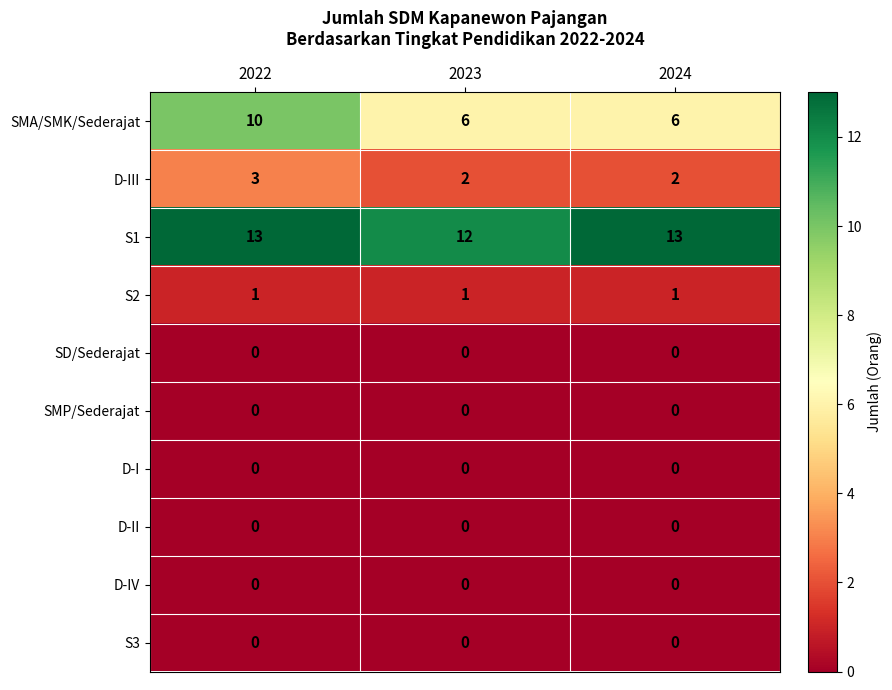

Which series changed the most between 2022 and 2023?

SMA/SMK/Sederajat